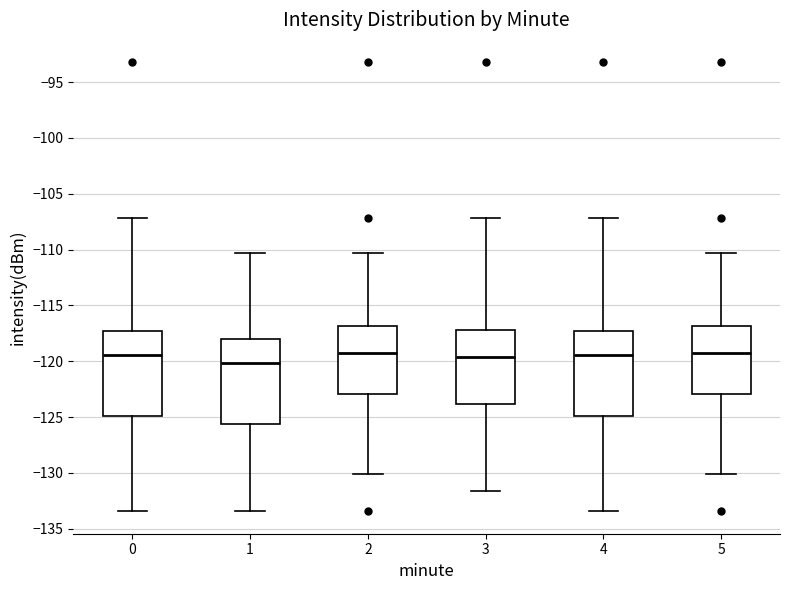

Reading left to right, transcribe this box plot: for each box, give where its median line is, the range the box spans, and where its two whiskers end, as read against the y-axis. The values are not printed on the chart, so give them approximately, as read against the axis.

0: median -119.5, box -125.0 to -117.5, whiskers -133.5 to -107.0
1: median -120.0, box -125.5 to -118.0, whiskers -133.5 to -110.5
2: median -119.0, box -123.0 to -117.0, whiskers -130.0 to -110.5
3: median -119.5, box -124.0 to -117.0, whiskers -131.5 to -107.0
4: median -119.5, box -125.0 to -117.5, whiskers -133.5 to -107.0
5: median -119.0, box -123.0 to -117.0, whiskers -130.0 to -110.5